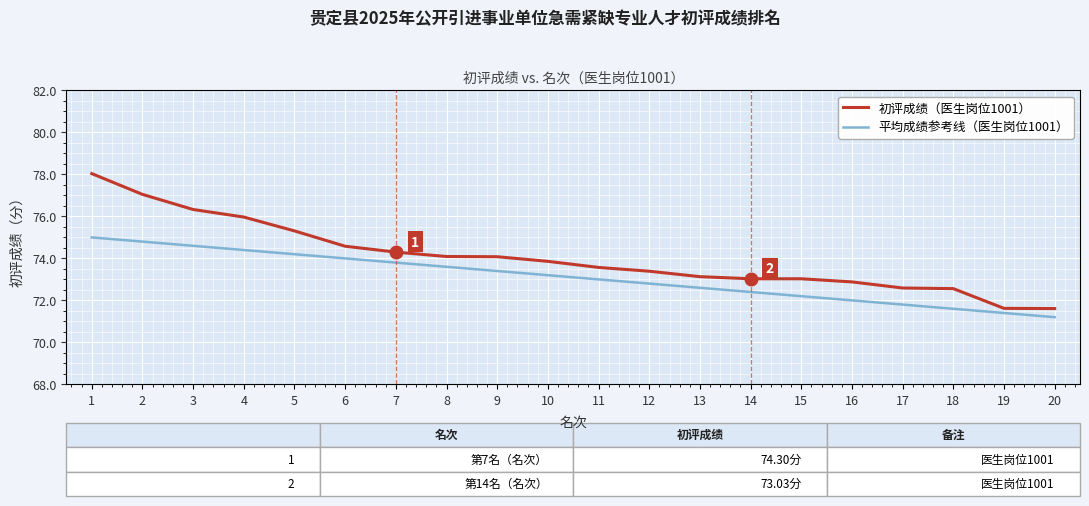

What is the total value across all series at 13?

145.7